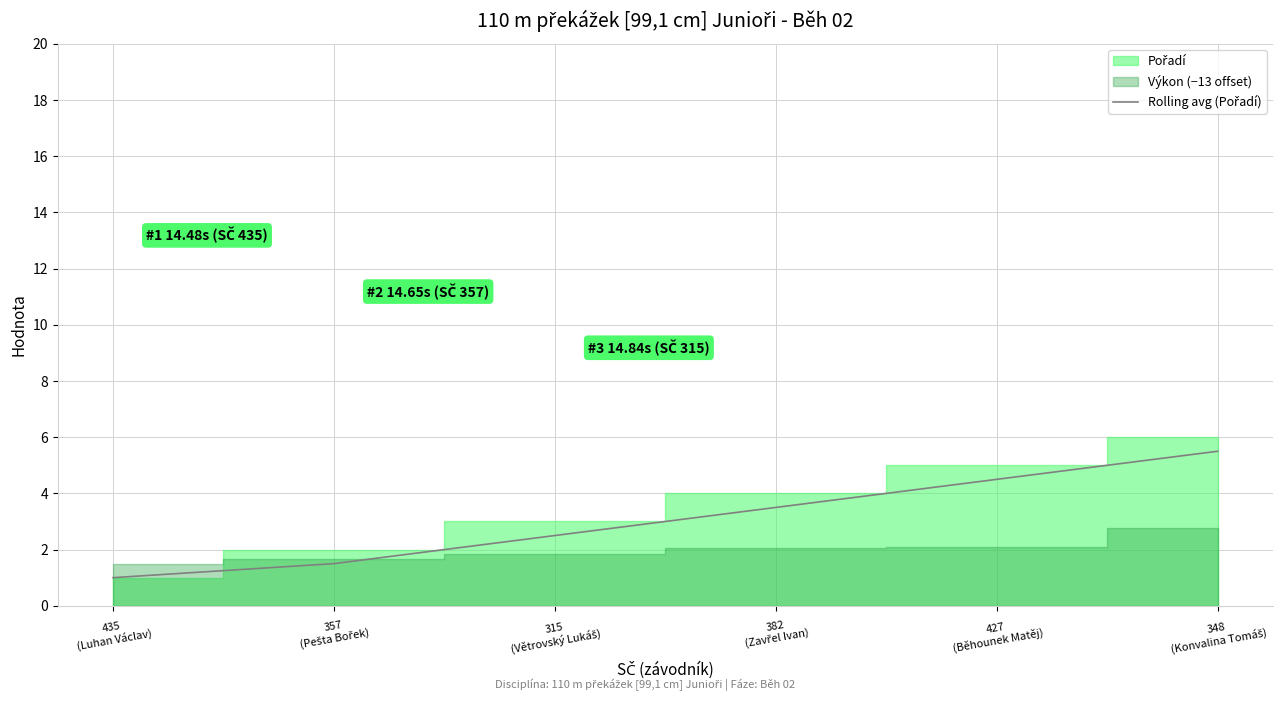

Which has a higher value, 348
(Konvalina Tomáš) or 427
(Běhounek Matěj)?

348
(Konvalina Tomáš)